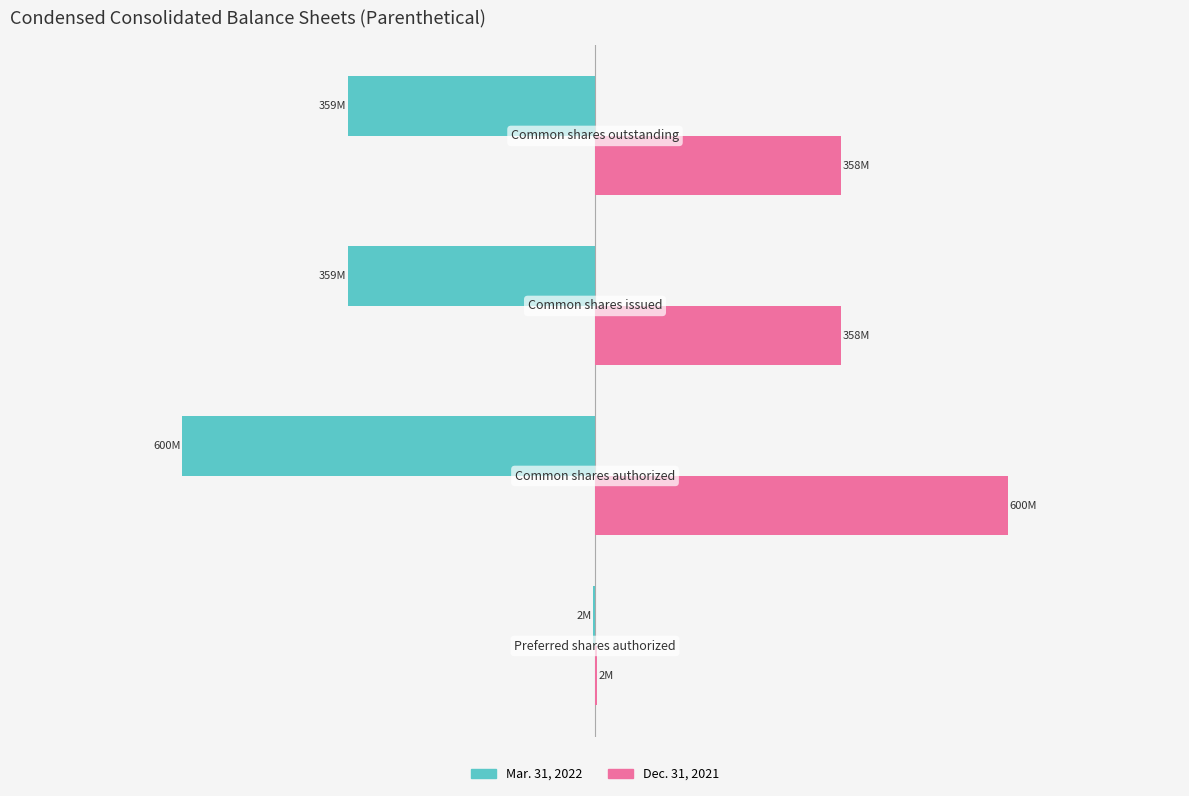

What are all the series names shown in the legend?

Mar. 31, 2022, Dec. 31, 2021